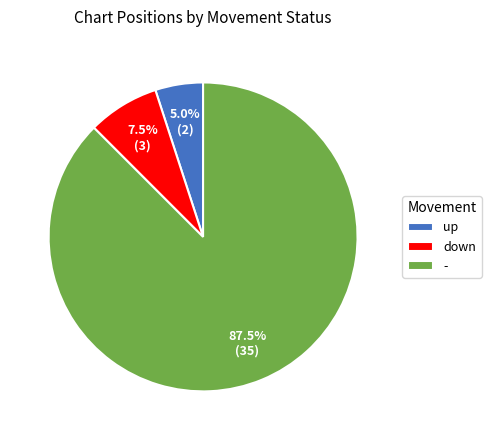

To the nearest percent, what percentage of the pie is up?

5%